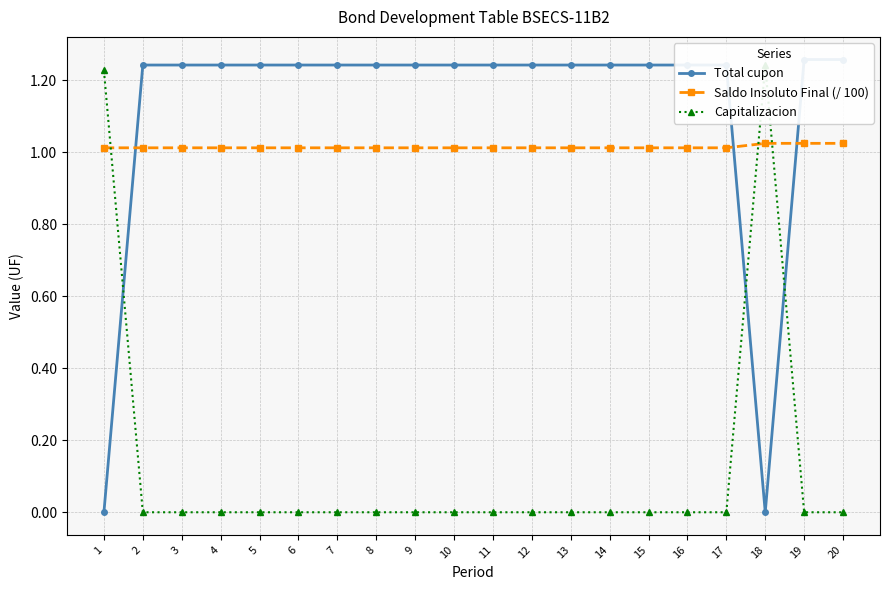

What are all the series names shown in the legend?

Total cupon, Saldo Insoluto Final (/ 100), Capitalizacion